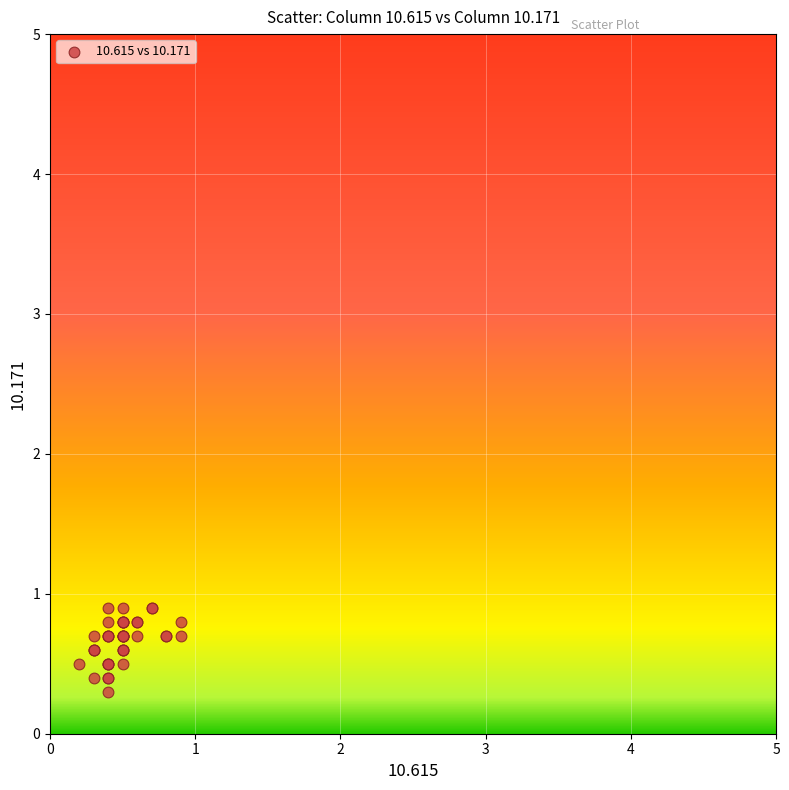

What Y value in the scatter plot is closest to 0?

0.3